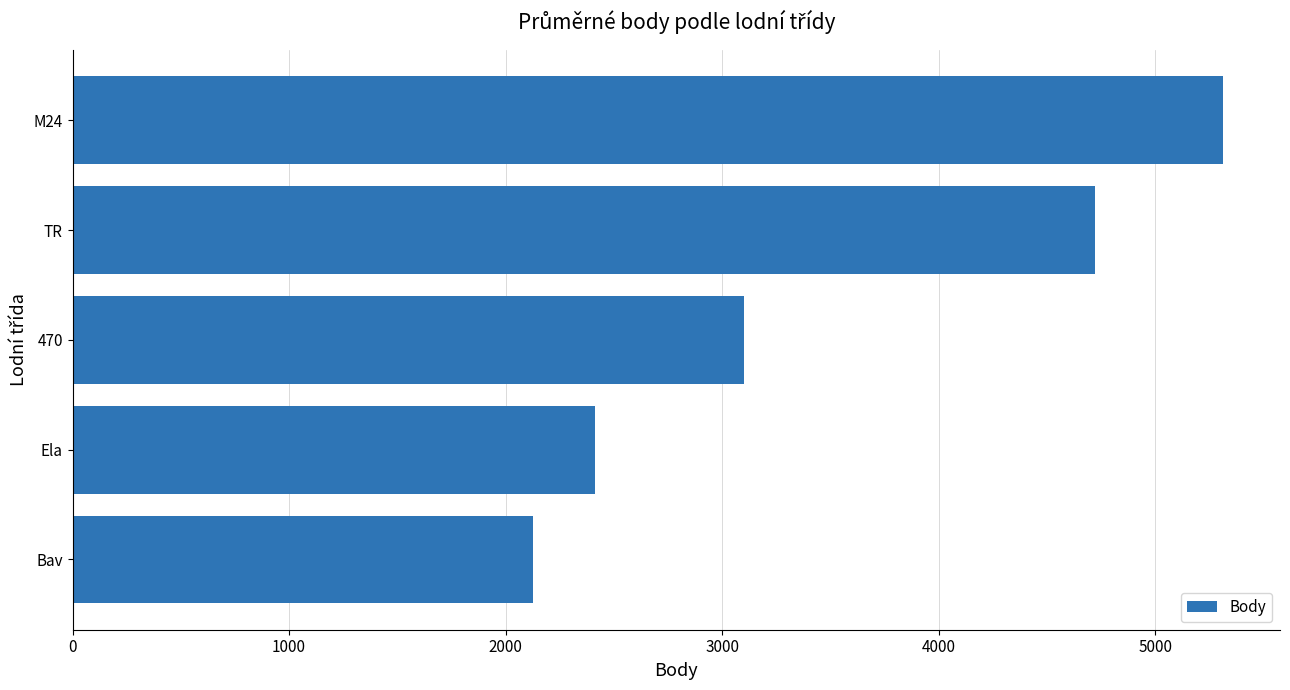

Reading top to bottom, extract all data points from this chart.

5311	4721	3100	2412	2127